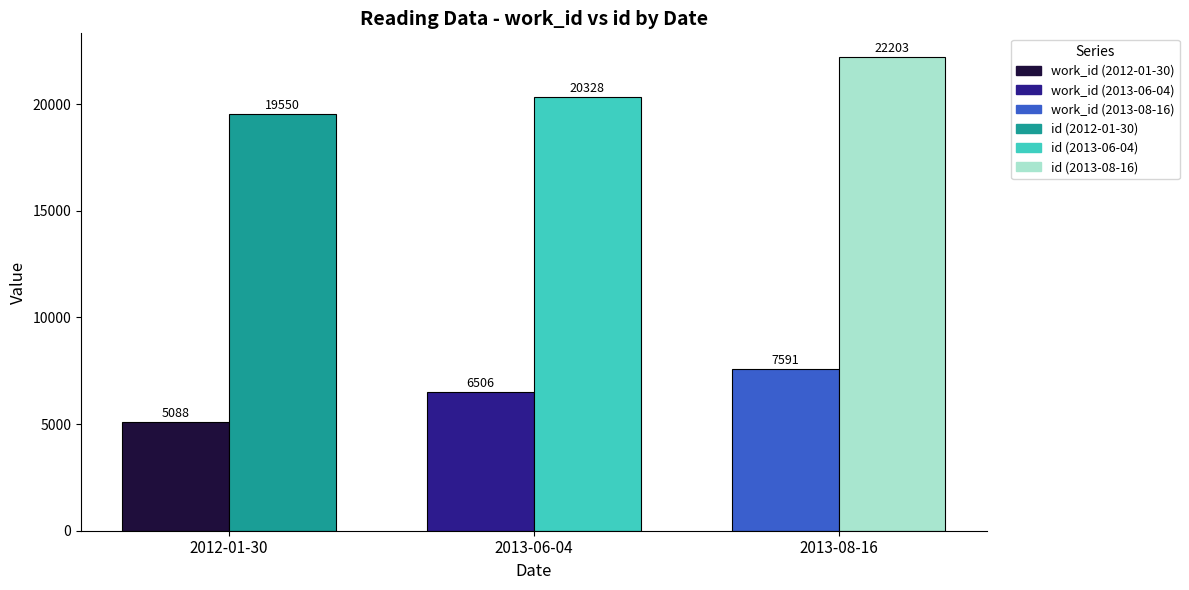

Which series has the widest spread of values?

id